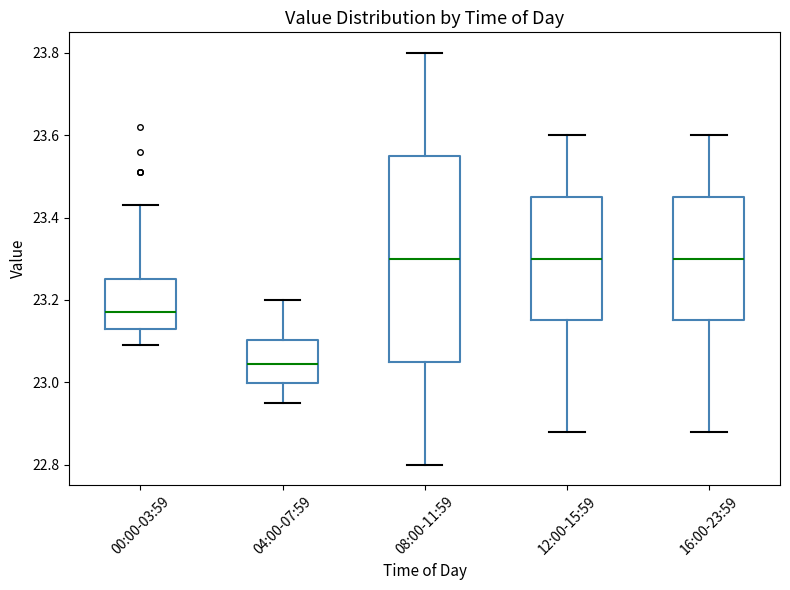

Reading left to right, read every box against the y-axis: the position of its median line, the range the box covers, and the ends of its whiskers. The values are not printed on the chart, so give them approximately, as read against the axis.

00:00-03:59: median 23.18, box 23.14 to 23.26, whiskers 23.10 to 23.44
04:00-07:59: median 23.04, box 23.00 to 23.10, whiskers 22.96 to 23.20
08:00-11:59: median 23.30, box 23.06 to 23.56, whiskers 22.80 to 23.80
12:00-15:59: median 23.30, box 23.16 to 23.46, whiskers 22.88 to 23.60
16:00-23:59: median 23.30, box 23.16 to 23.46, whiskers 22.88 to 23.60